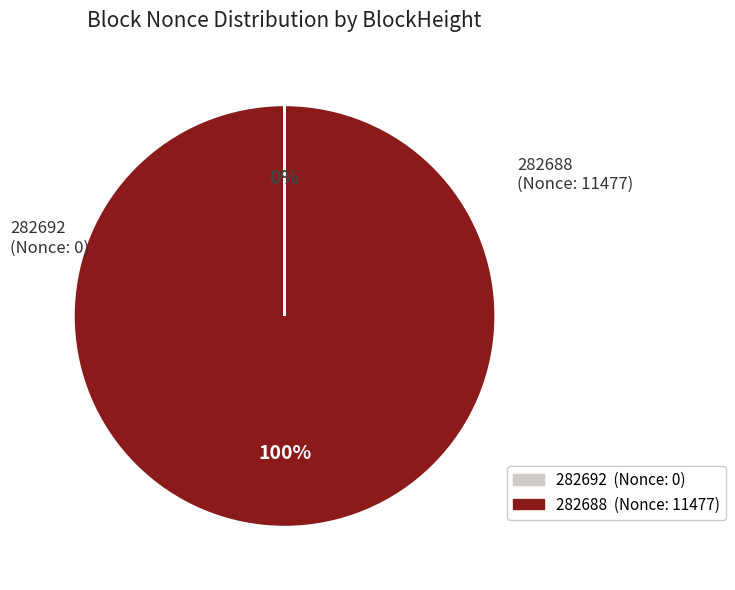

What percentage is the 282688 slice, to the nearest percent?

100%